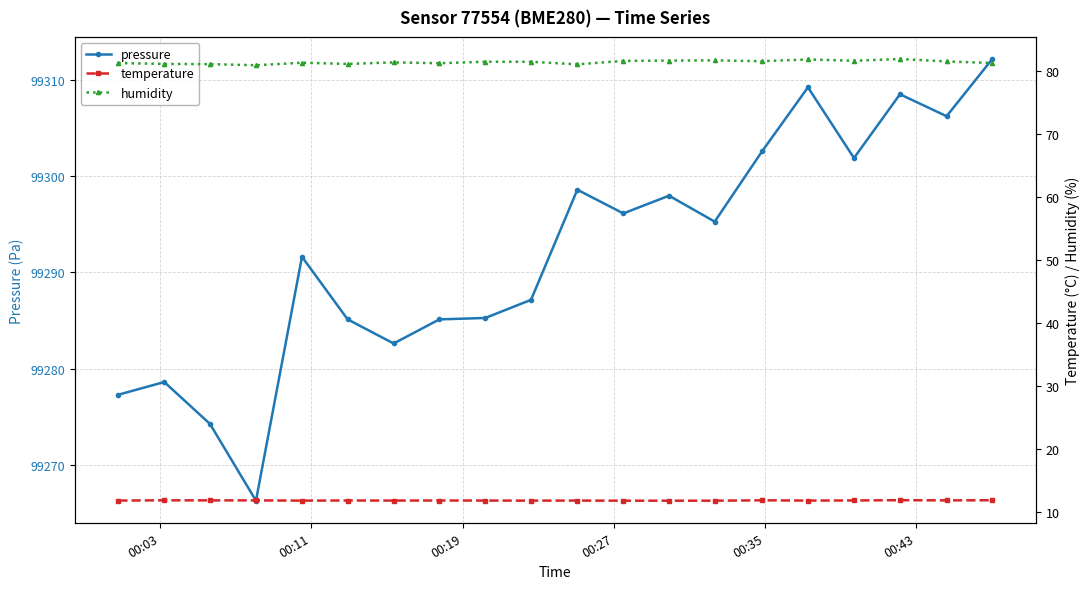

What is the value of the pressure point at the 6th from the left?

99285.1